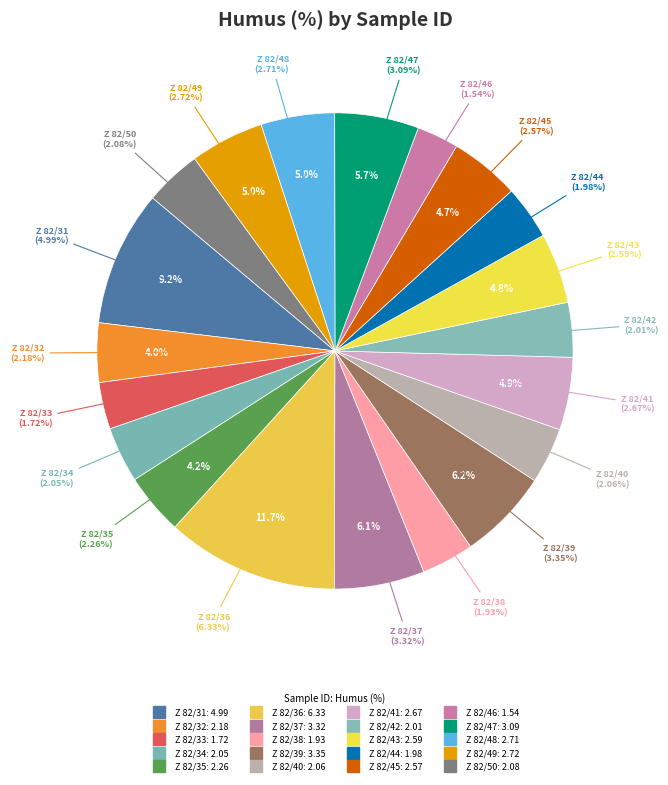

To the nearest percent, what is the combined percentage of Z 82/38 and Z 82/49?

9%